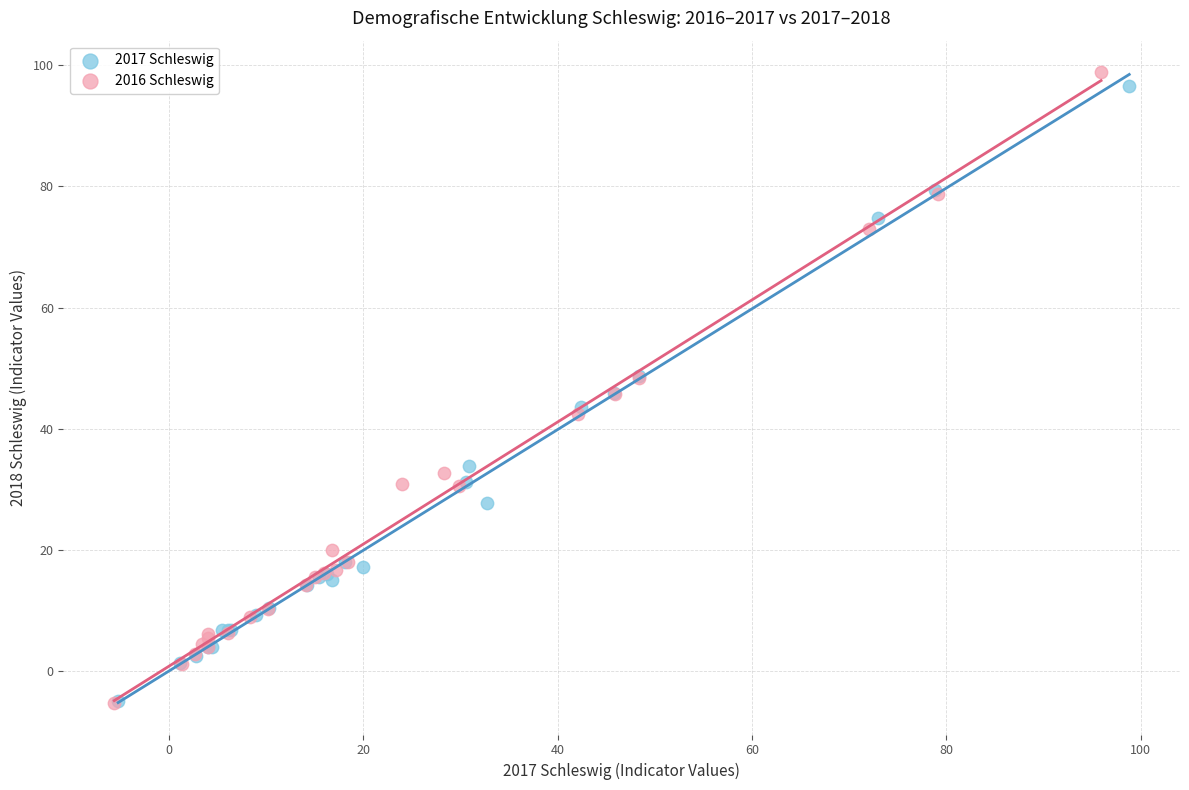

Which series has the largest Y range (max minus min)?

2016 Schleswig